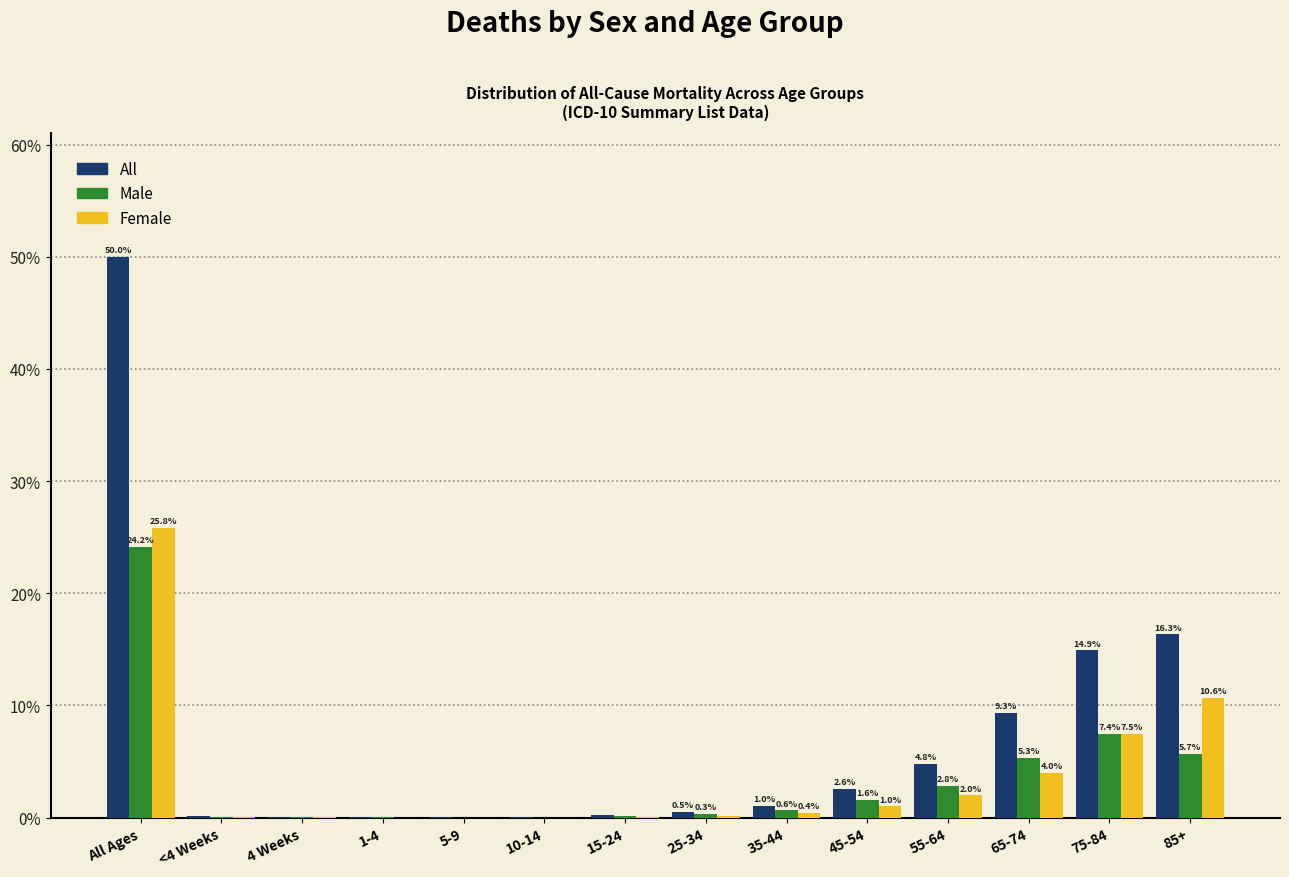

Where is Female nearest to the value 12?

85+